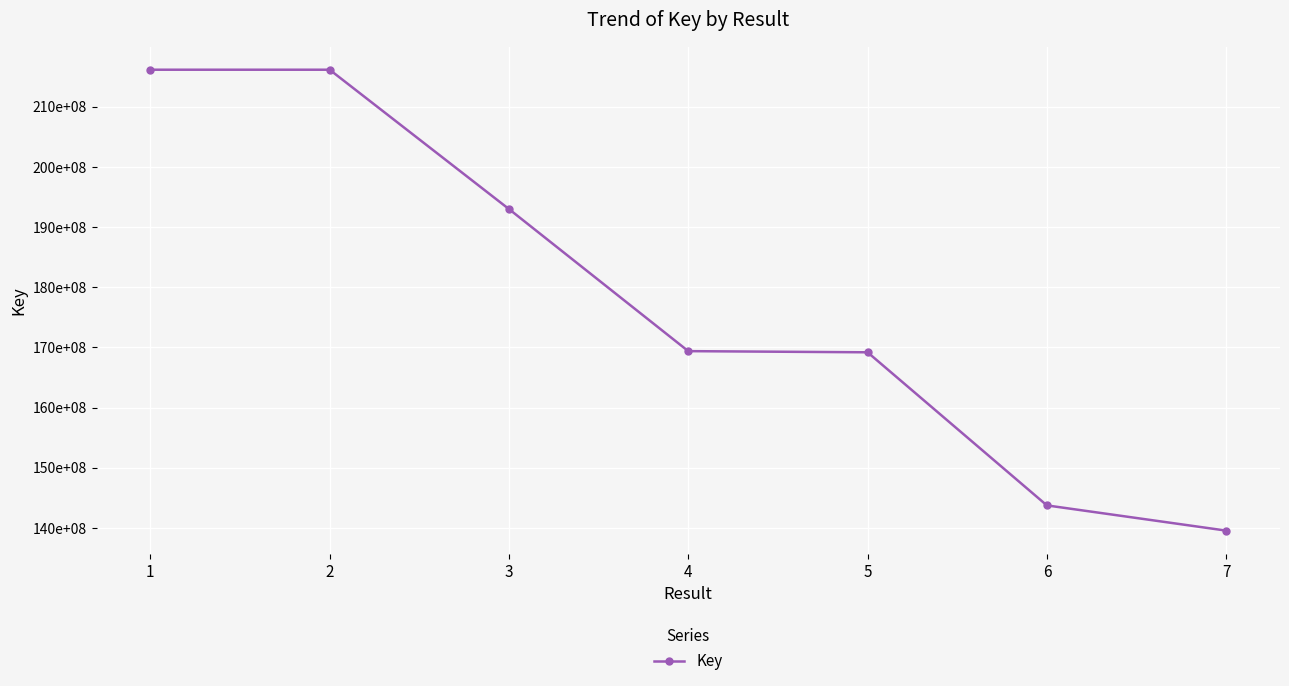

Is this an area chart (filled region under the line)?

No